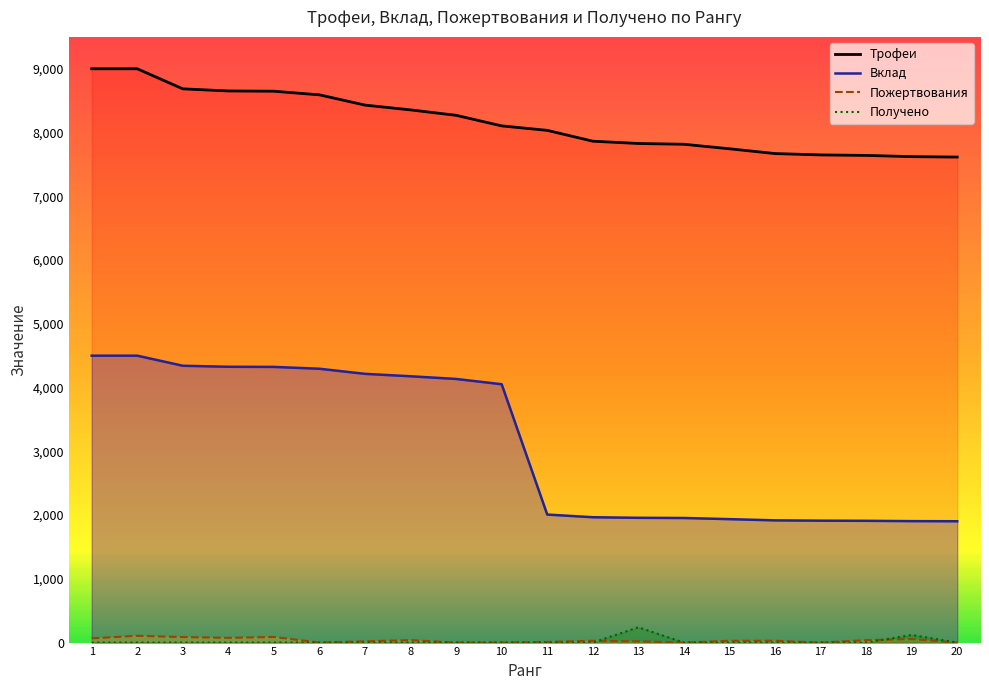

What is the difference between the second highest and minimum values in the Пожертвования series?

88